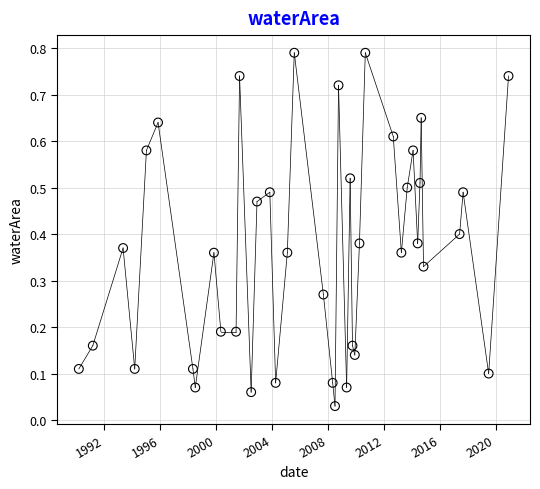

What is the range of X values (max minus min)?

11233.0